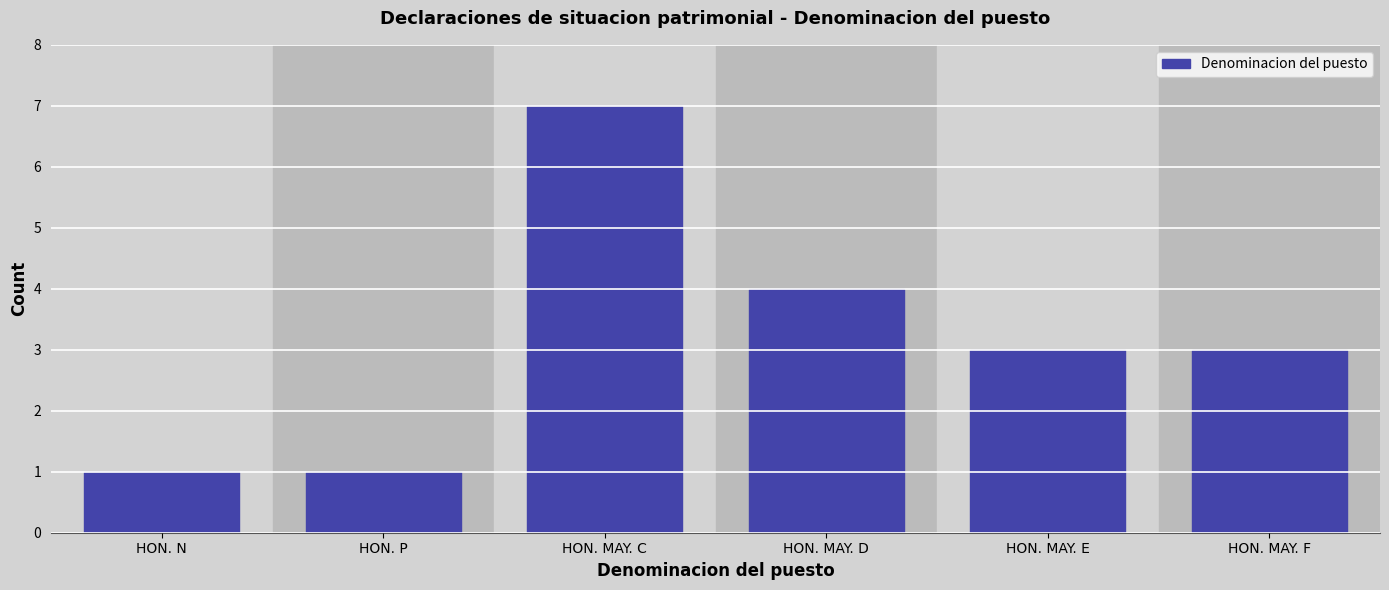

Reading left to right, list all the values displayed in this chart.

HON. N=1	HON. P=1	HON. MAY. C=7	HON. MAY. D=4	HON. MAY. E=3	HON. MAY. F=3